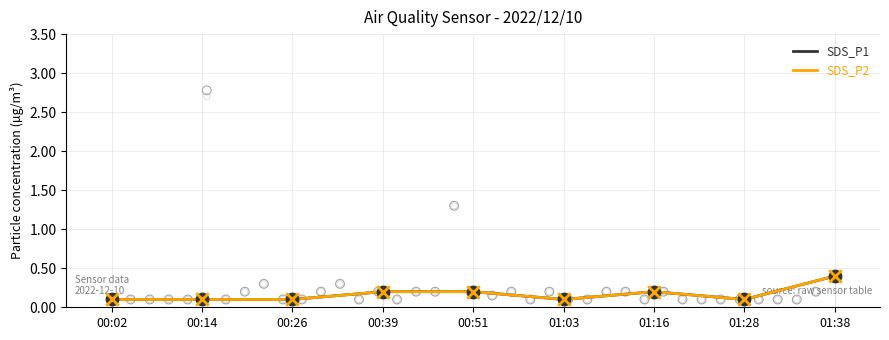

At how many categories does at least one series exceed 0?

9